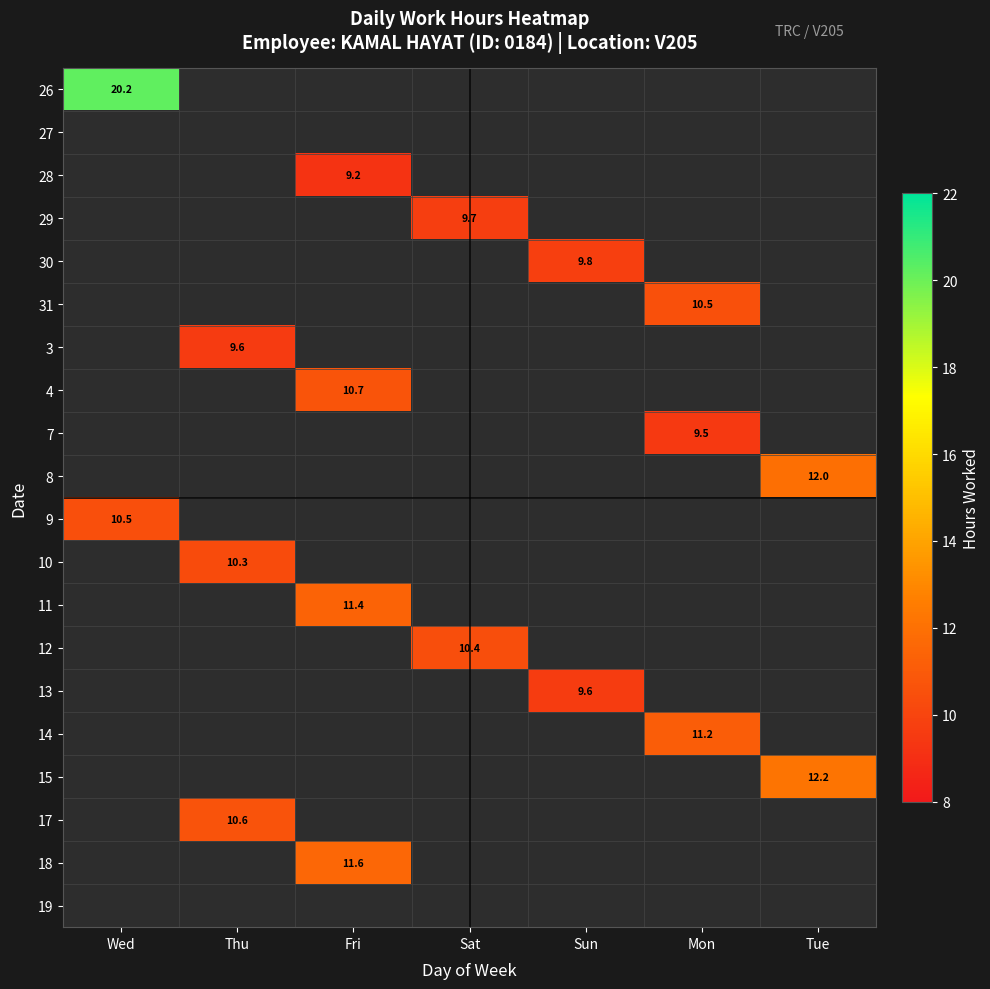

The value of 18 at Fri is 4.2. True or false?

False